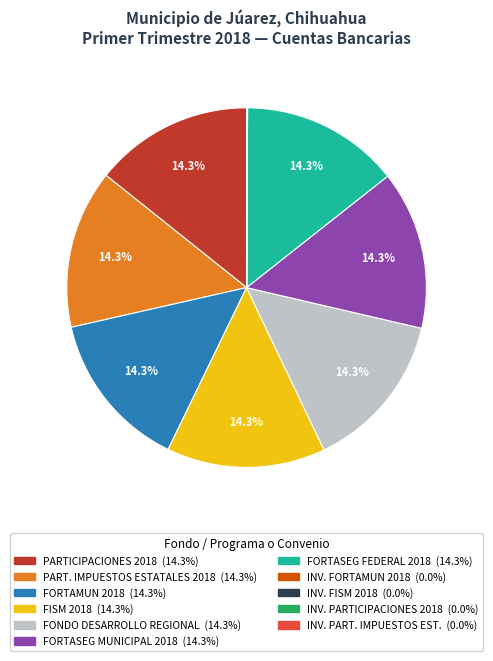

Is there any slice that represents more than half of the pie?

No